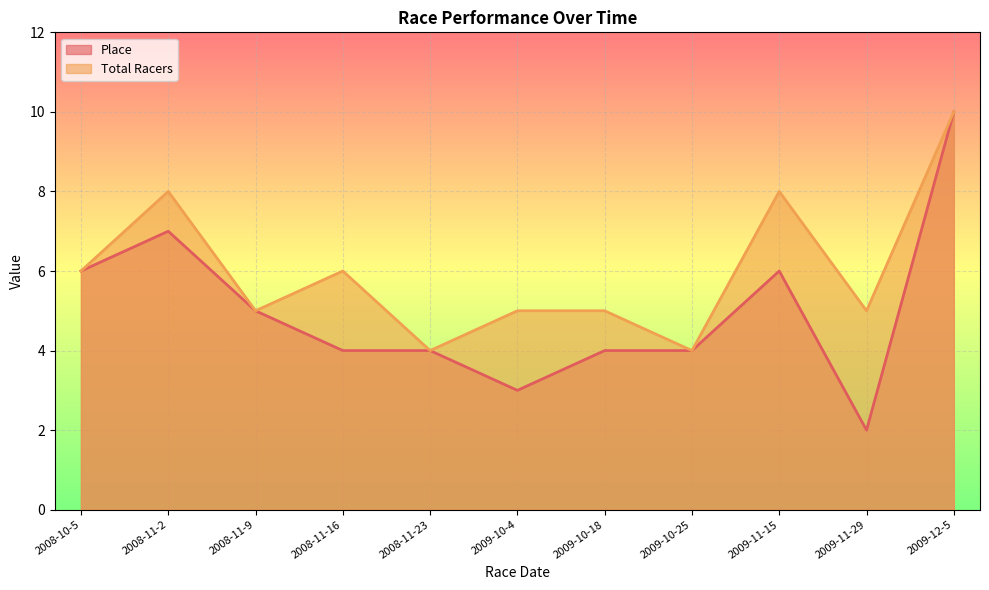

Between 2009-10-4 and 2009-11-29, which series saw the biggest shift?

Place